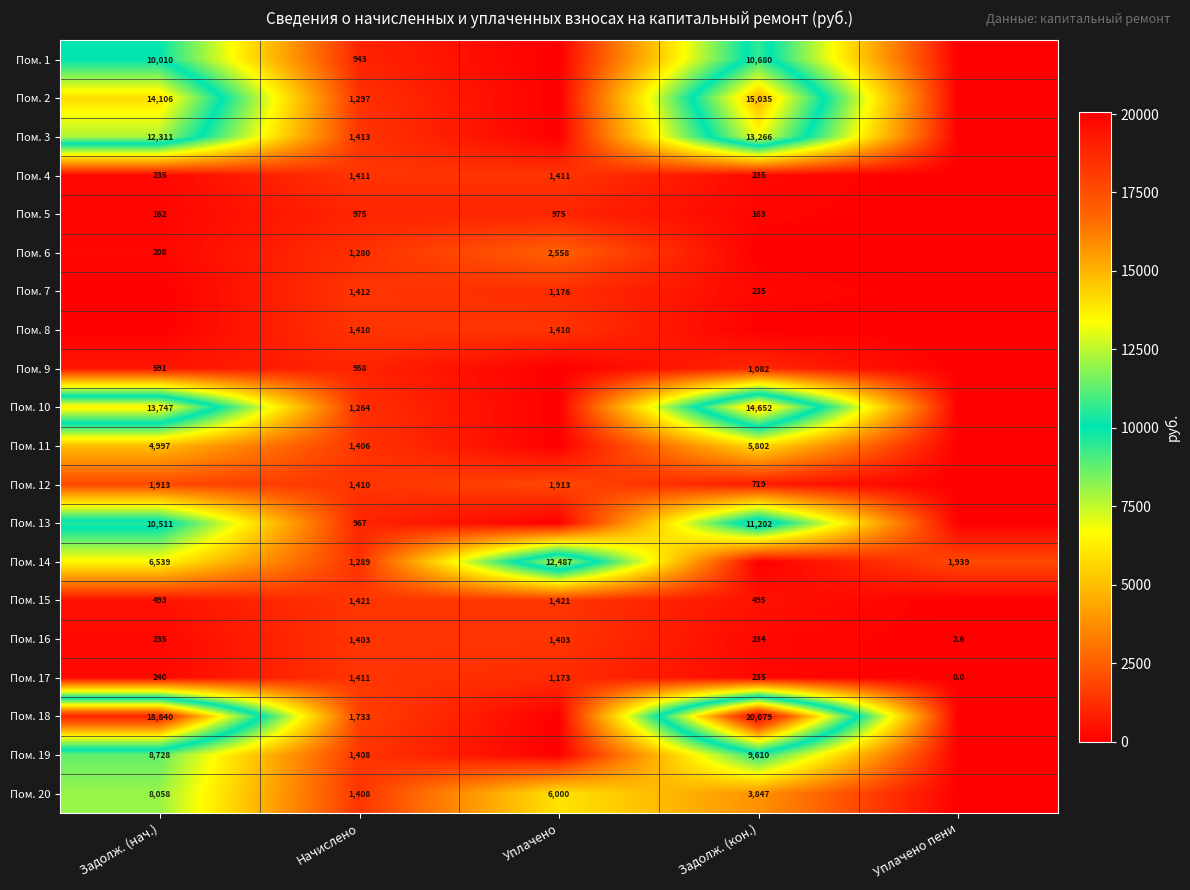

What is the difference between the Пом. 2 values at Задолж. (кон.) and Задолж. (нач.)?

929.0